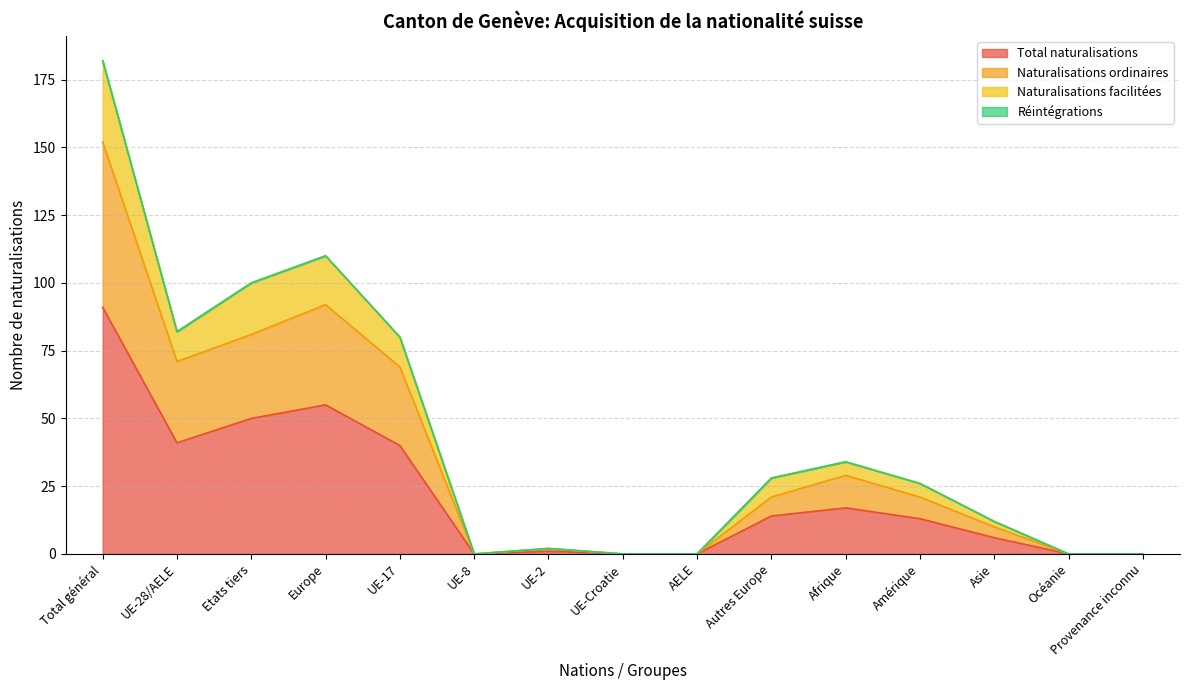

At which category does the chart reach its minimum across all series?

UE-8